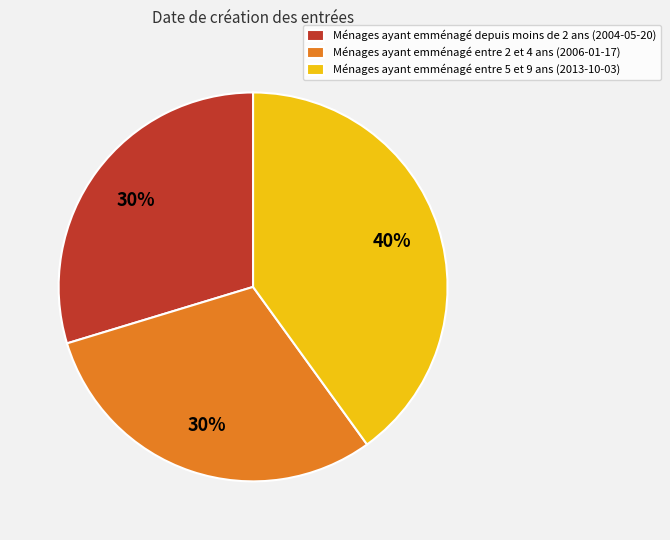

The Ménages ayant emménagé depuis moins de 2 ans (2004-05-20) slice represents 30% of the pie. True or false?

True